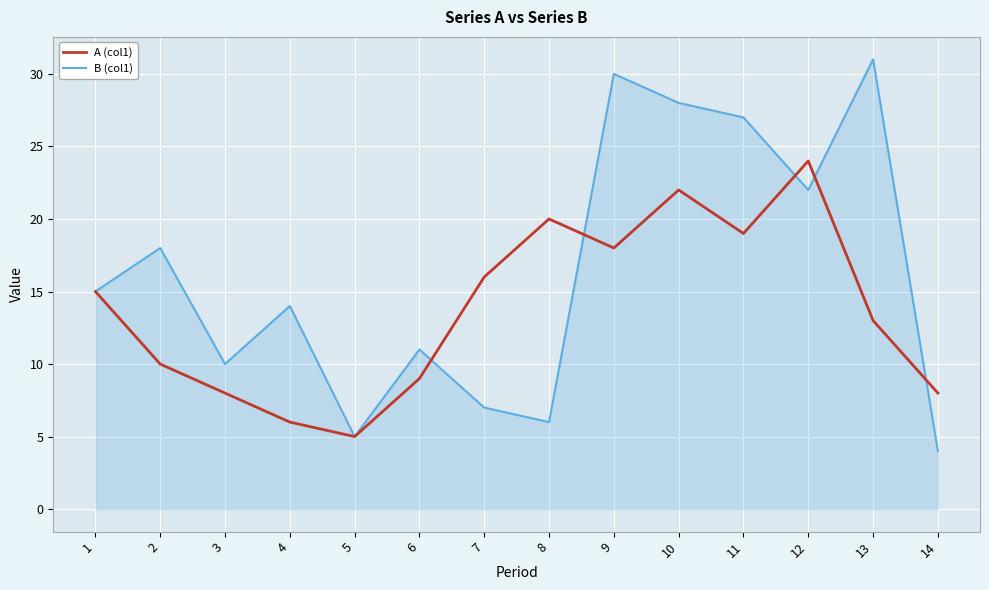

The value of B (col1) at 14 is 4. True or false?

True